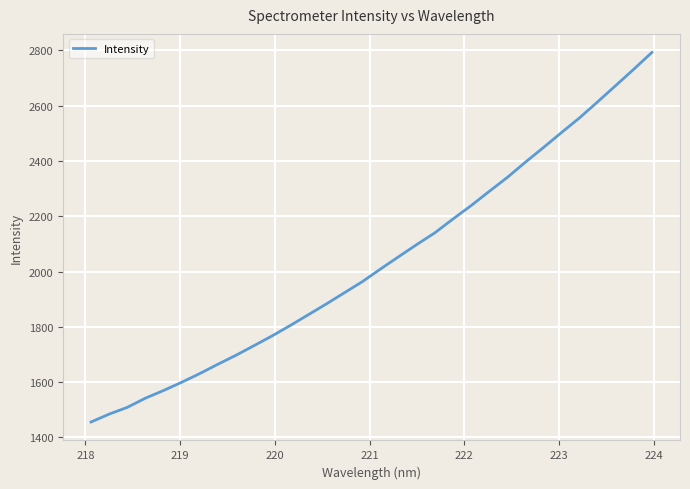

What is the maximum value shown in the chart?

2793.1